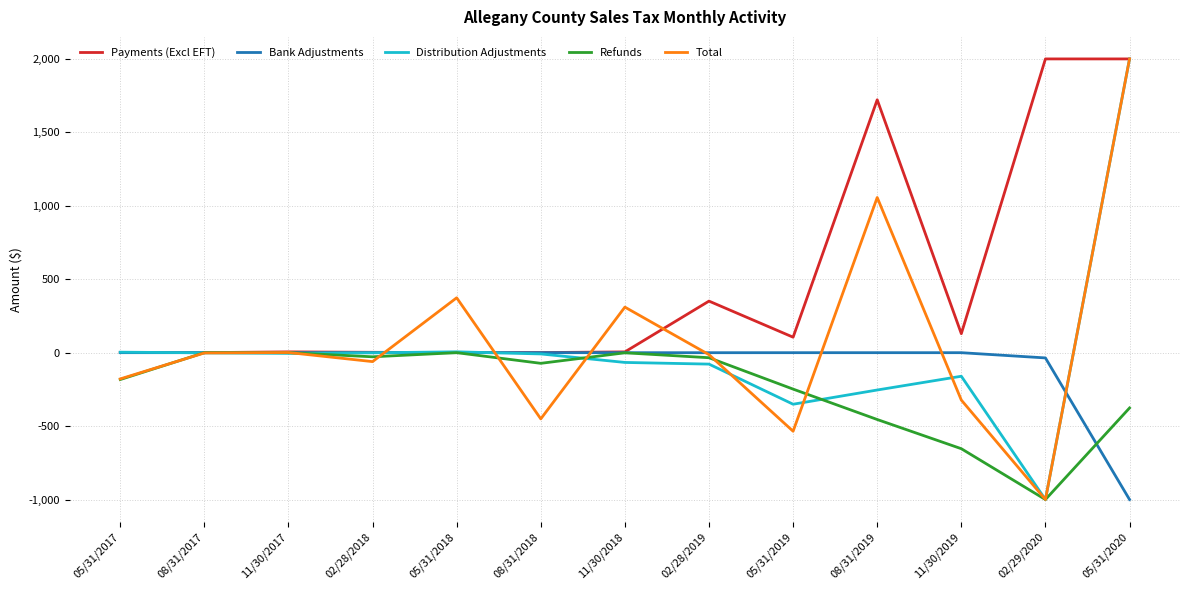

Is it true that Payments (Excl EFT) equals 2000.0 at 02/29/2020?

True